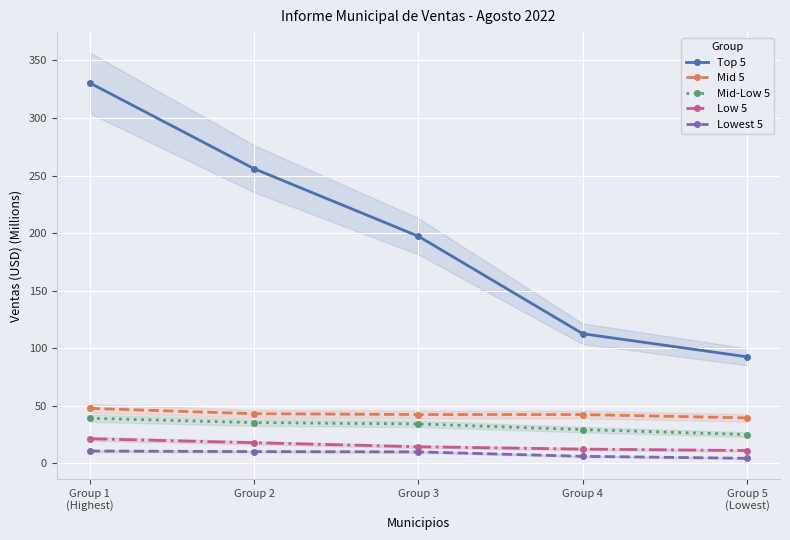

Rank the categories by Top 5 value from highest to lowest.

Group 1
(Highest), Group 2, Group 3, Group 4, Group 5
(Lowest)